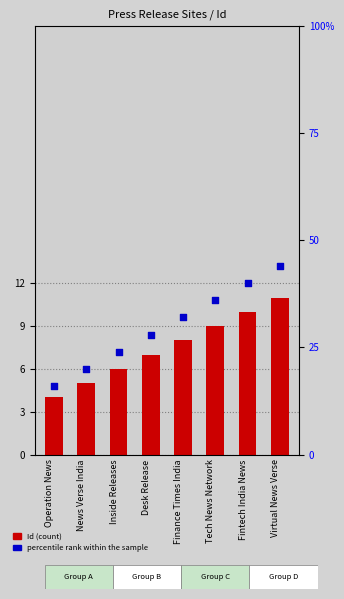

Which series reaches the maximum Y coordinate?

percentile rank within the sample